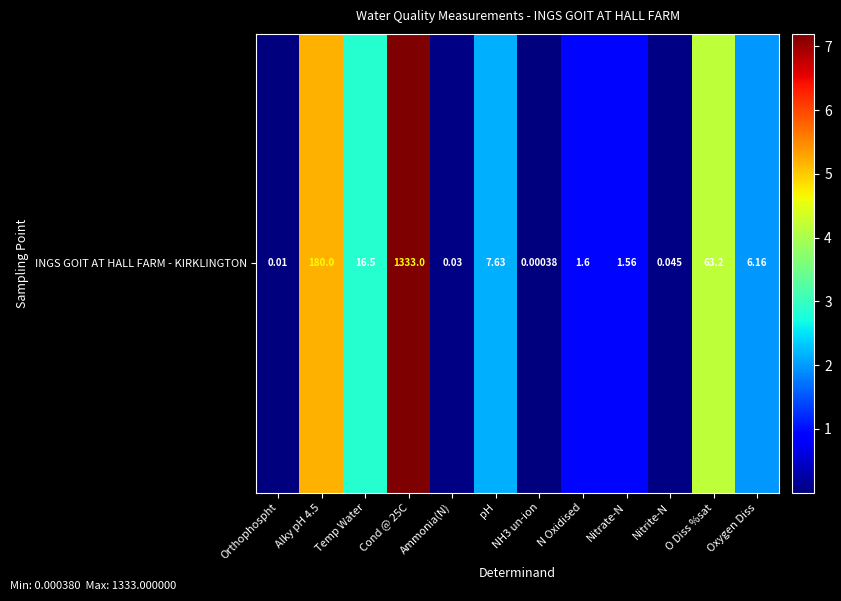

Count the number of values greater than 1.

6